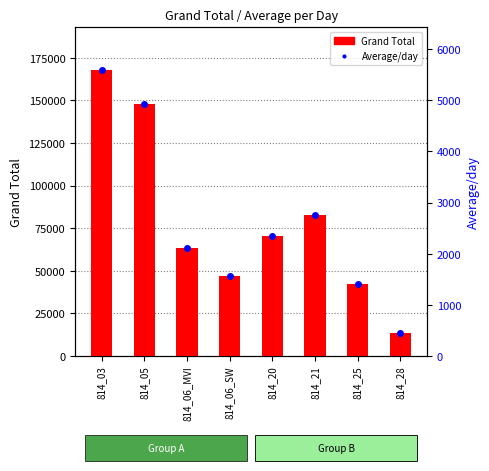

Does the chart contain stacked bars?

No